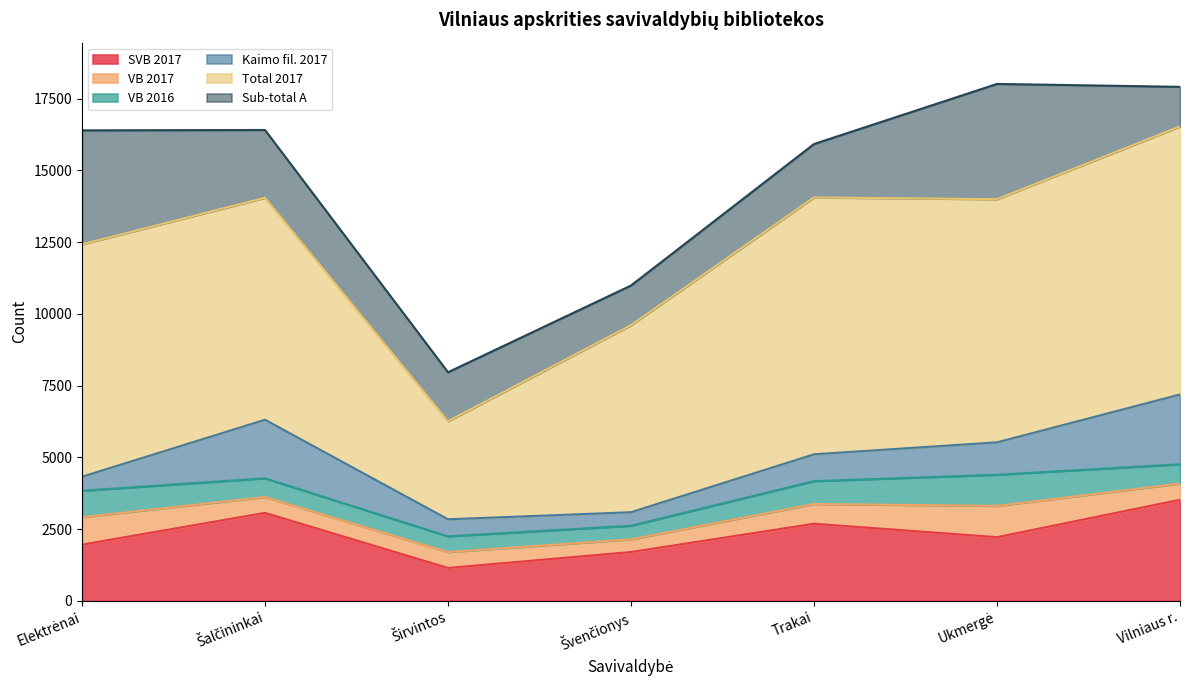

What is the difference between the maximum and minimum values in the SVB 2017 series?

2376